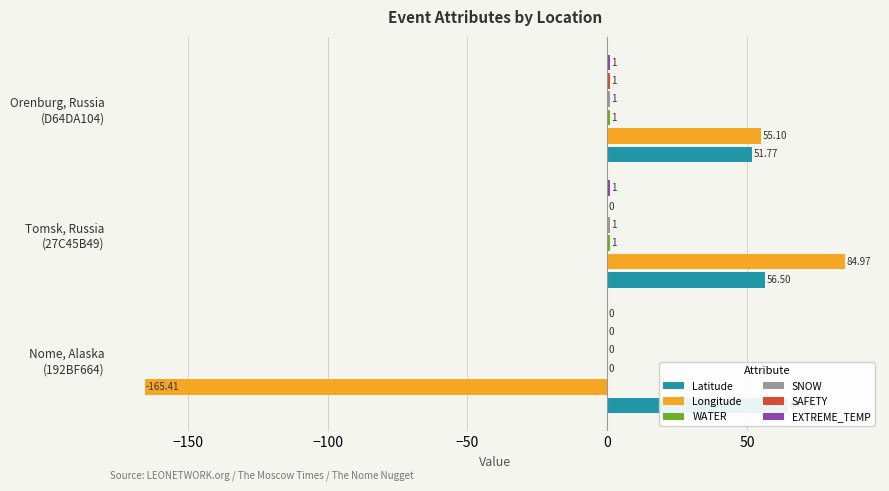

Does the chart contain stacked bars?

No